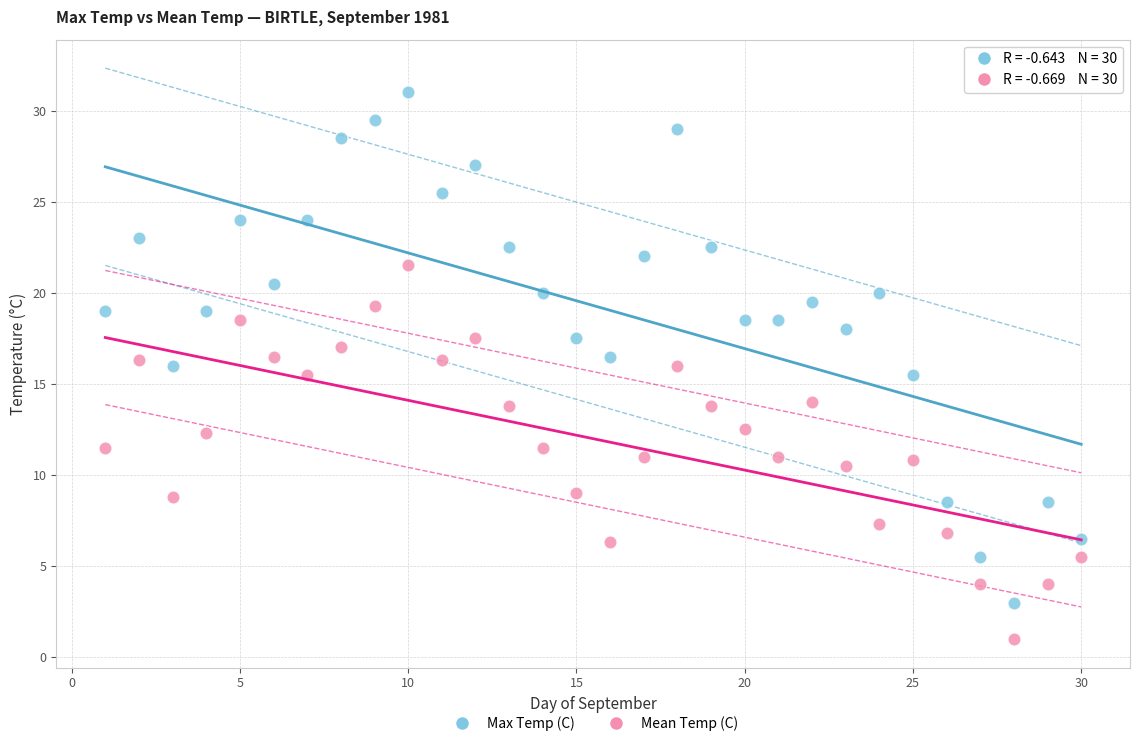

What are all the series names shown in the legend?

Max Temp (C), Mean Temp (C)